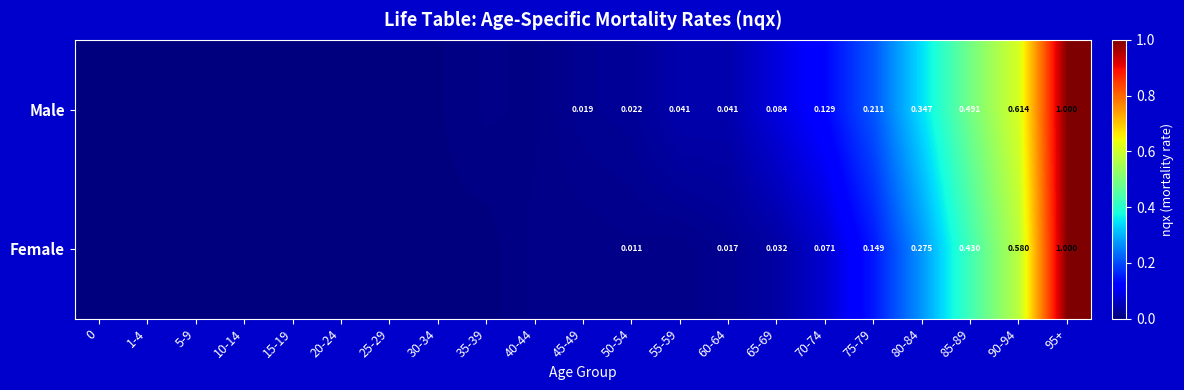

At 60-64, list the series in order from largest to smallest.

Male, Female